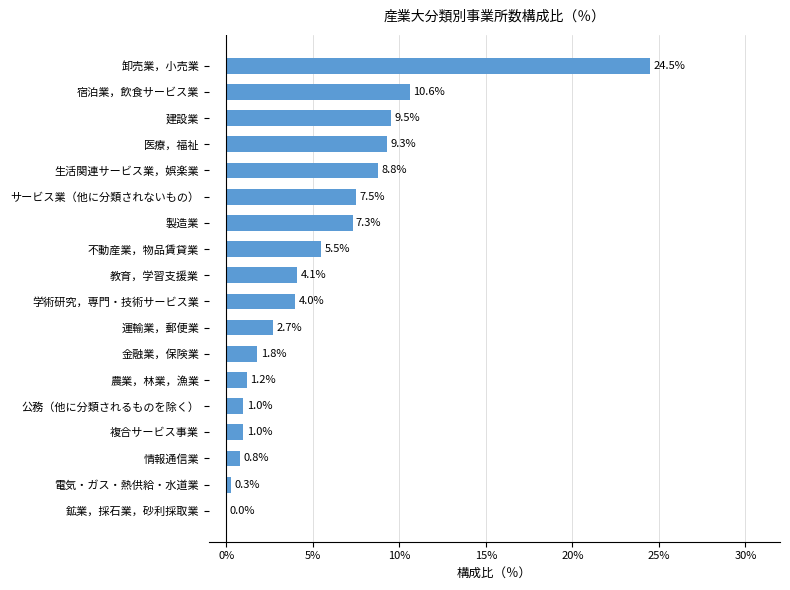

How many values are above zero?

17